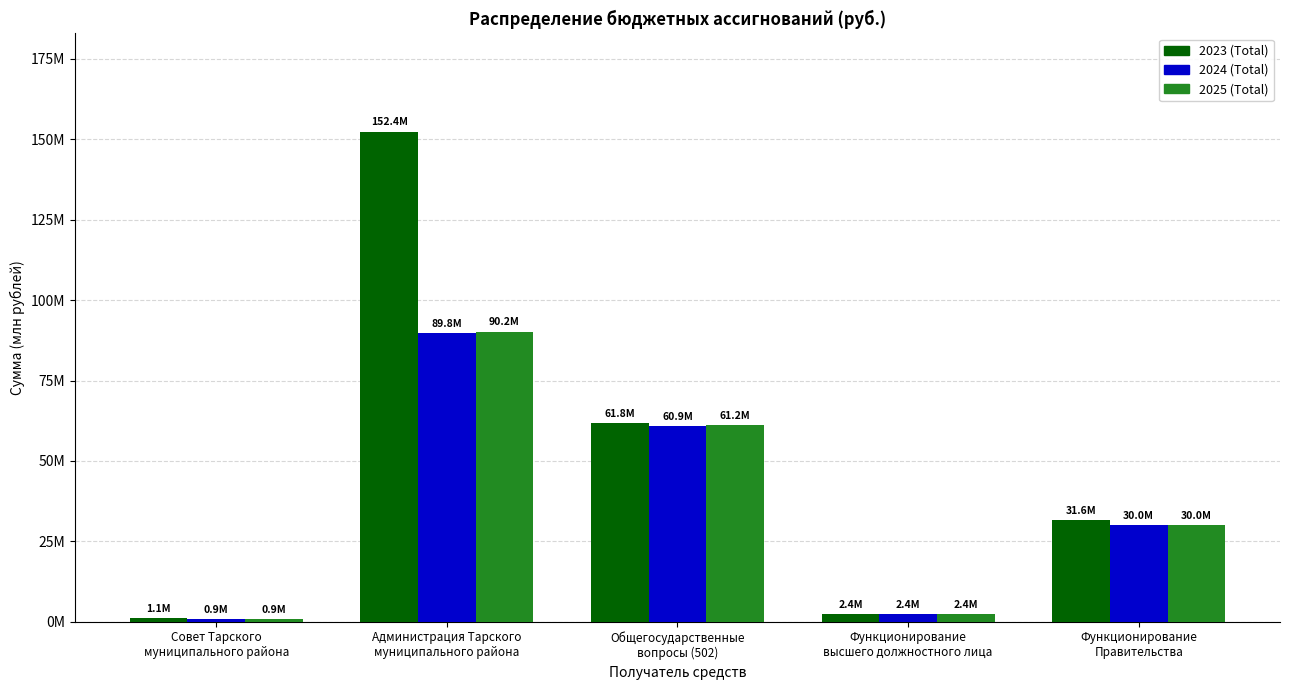

What are all the series names shown in the legend?

2023 (Total), 2024 (Total), 2025 (Total)